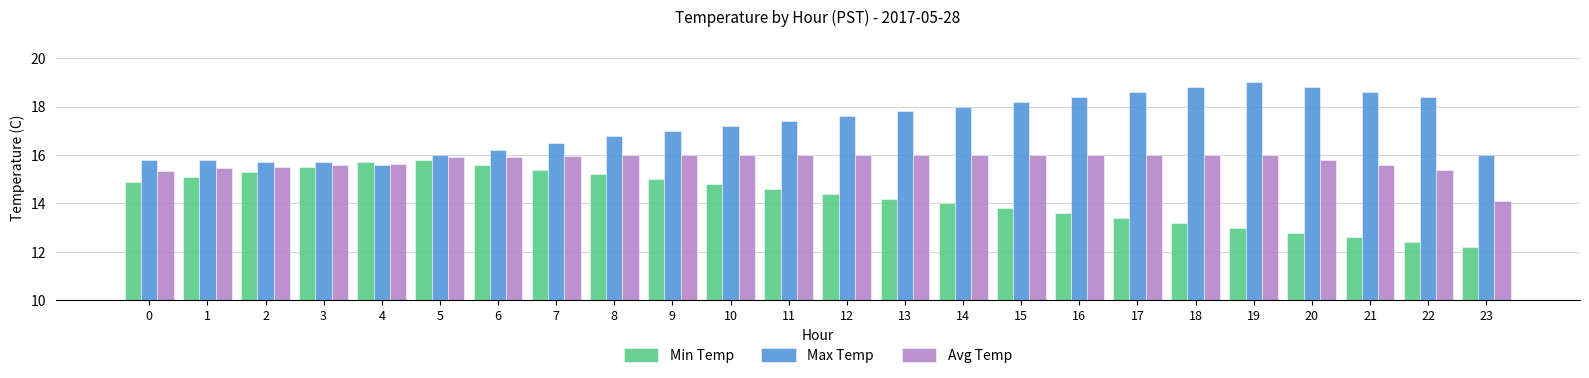

Between 2 and 19, which series saw the biggest shift?

Max Temp